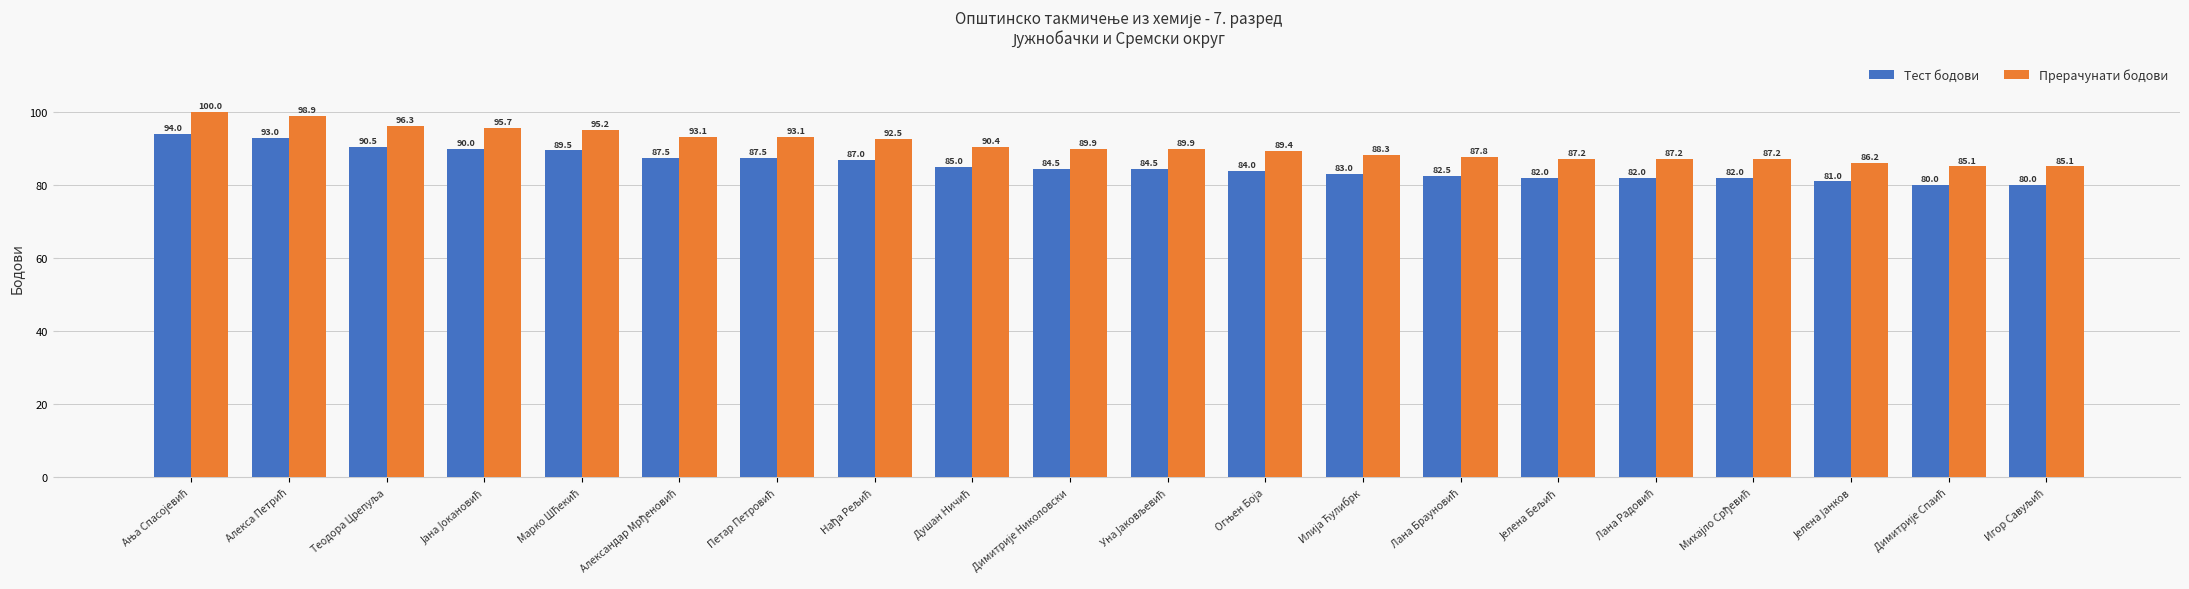

How many groups of bars are there?

20